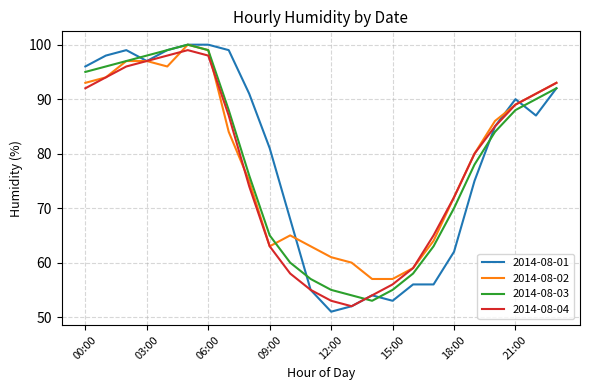

What is the highest value of the 2014-08-02 series?

100